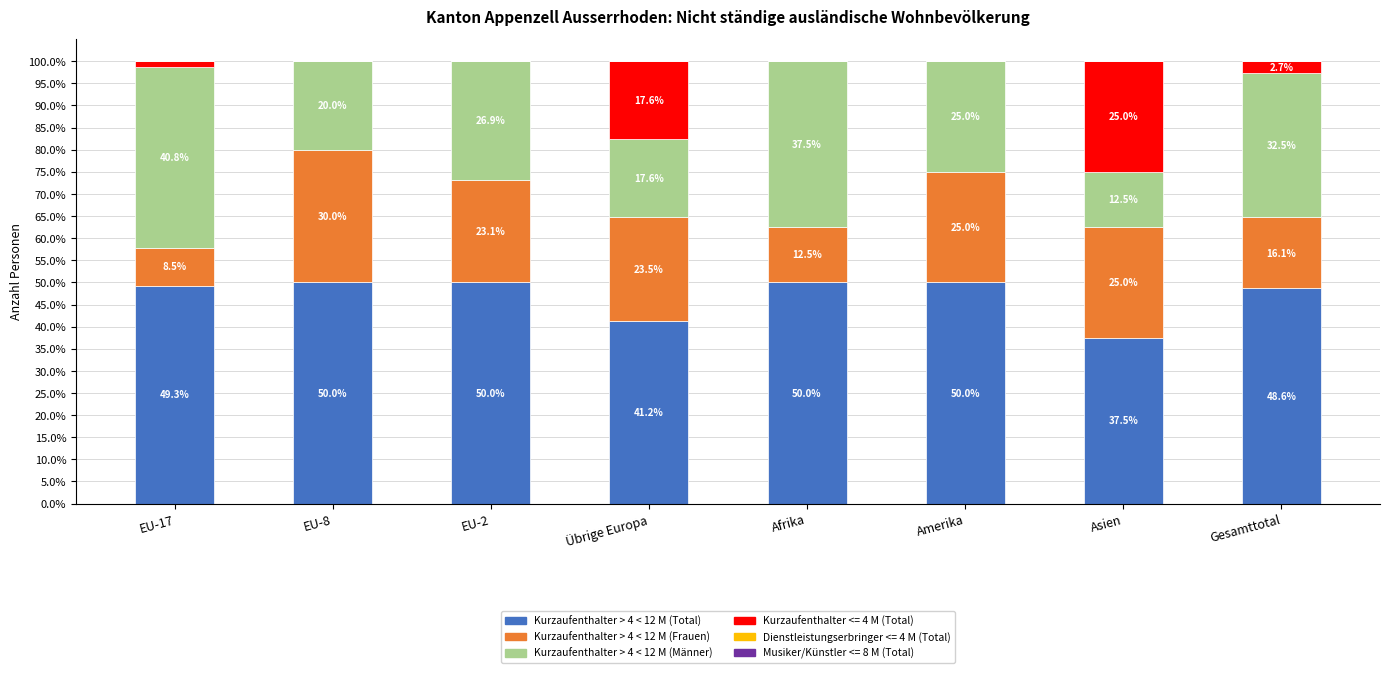

What is the total value across all series at EU-2?

100.0